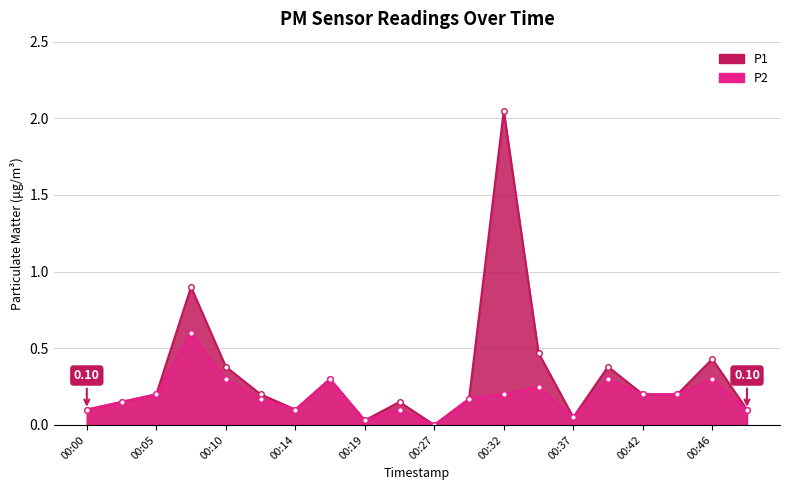

At which category is the sum across all series the highest?

00:32